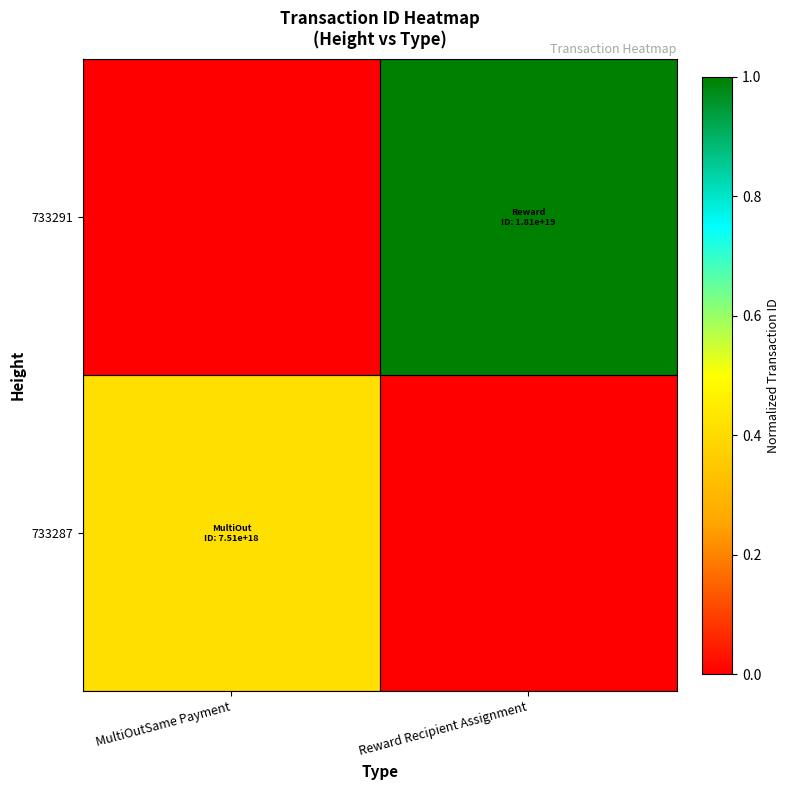

What is the spread (max minus min) of values at MultiOutSame Payment?

0.4